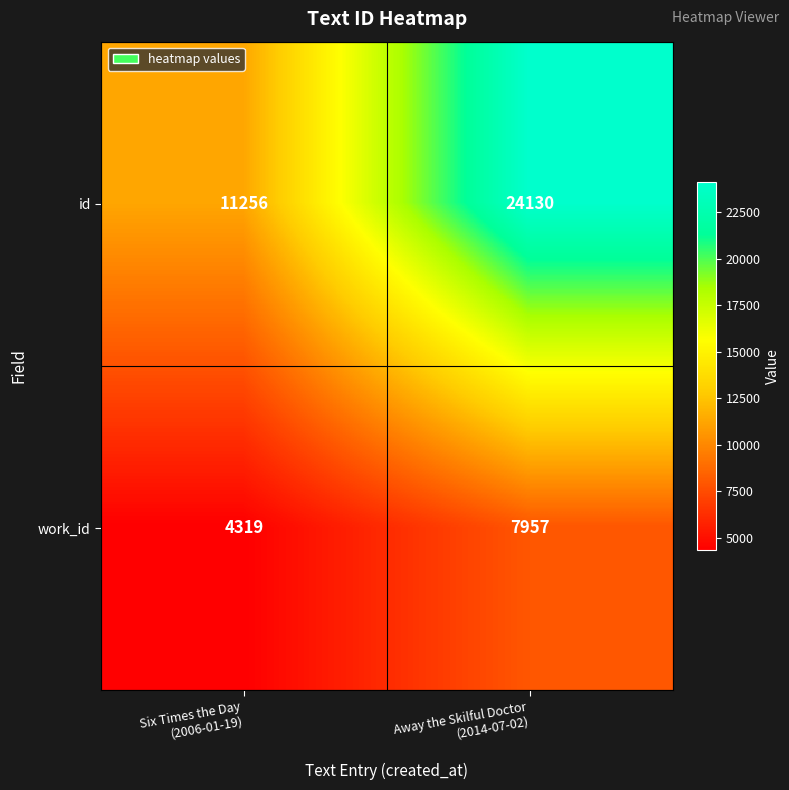

What is the spread (max minus min) of values at Six Times the Day
(2006-01-19)?

6937